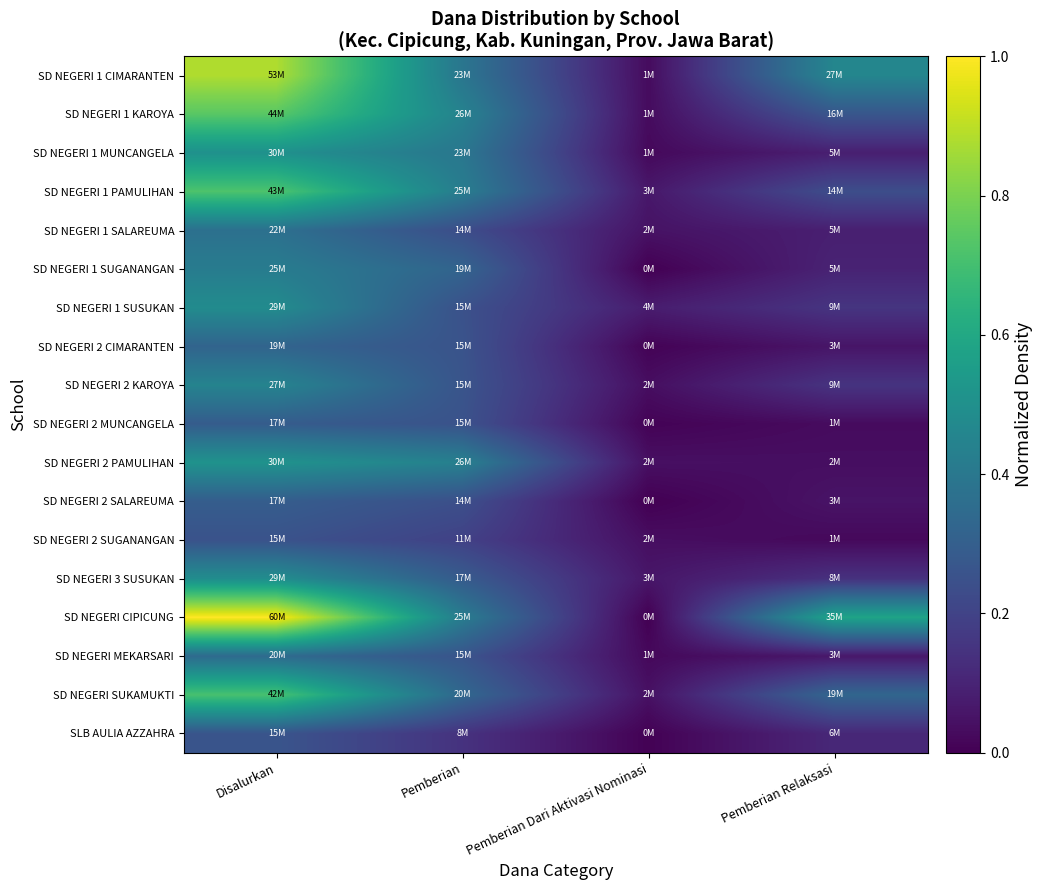

Which category has the highest value across all series?

Disalurkan